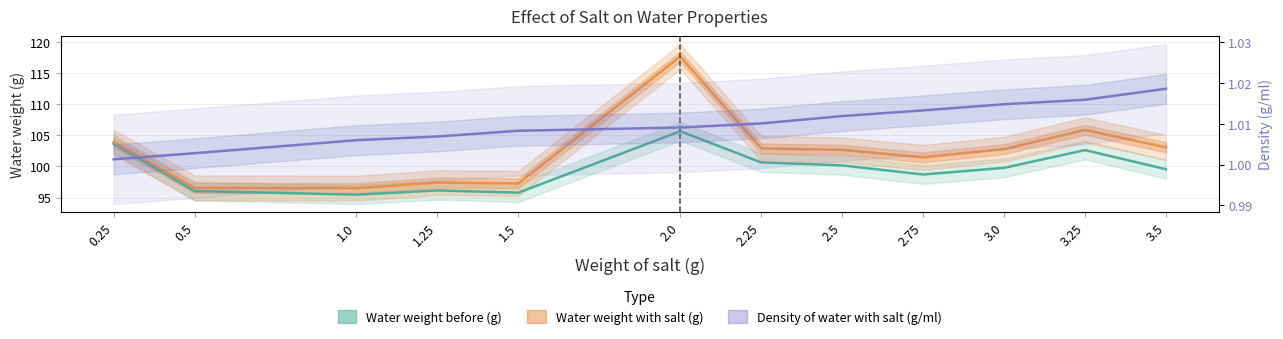

True or false: Water weight before (g) has a value of 170.3 at 0.5.

False